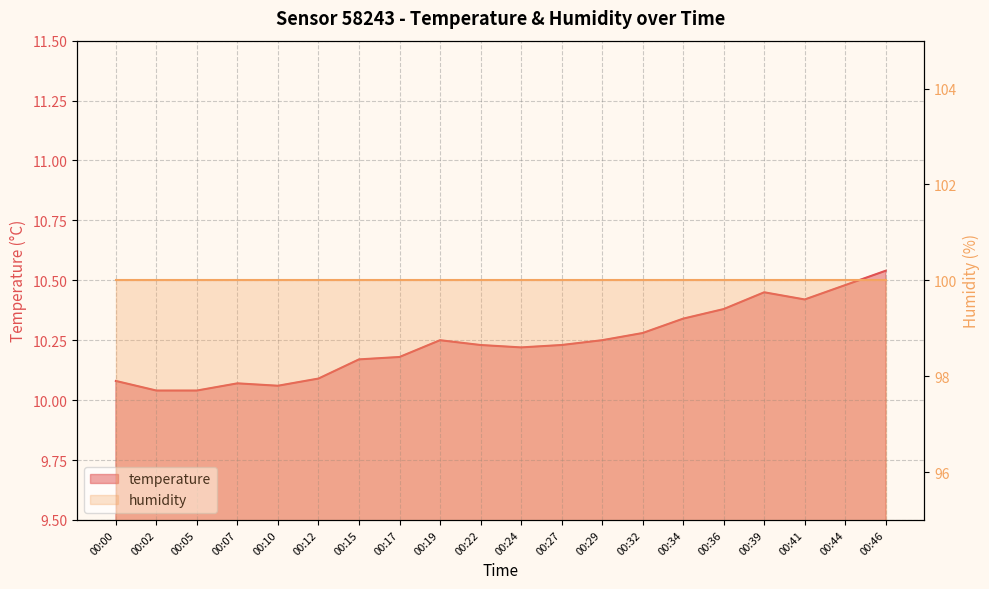

Rank the categories by value from lowest to highest.

00:02, 00:05, 00:10, 00:07, 00:00, 00:12, 00:15, 00:17, 00:24, 00:22, 00:27, 00:19, 00:29, 00:32, 00:34, 00:36, 00:41, 00:39, 00:44, 00:46